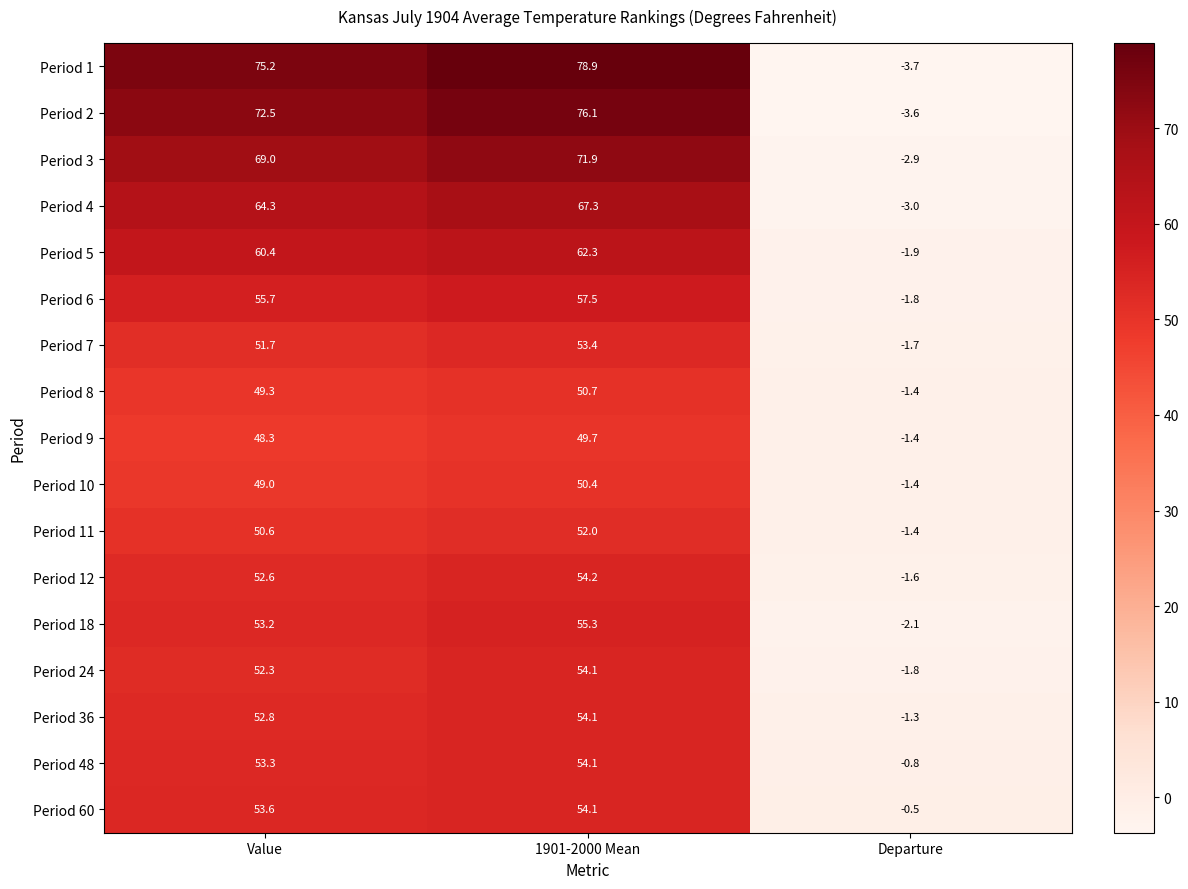

What is the spread (max minus min) of values at Value?

26.9